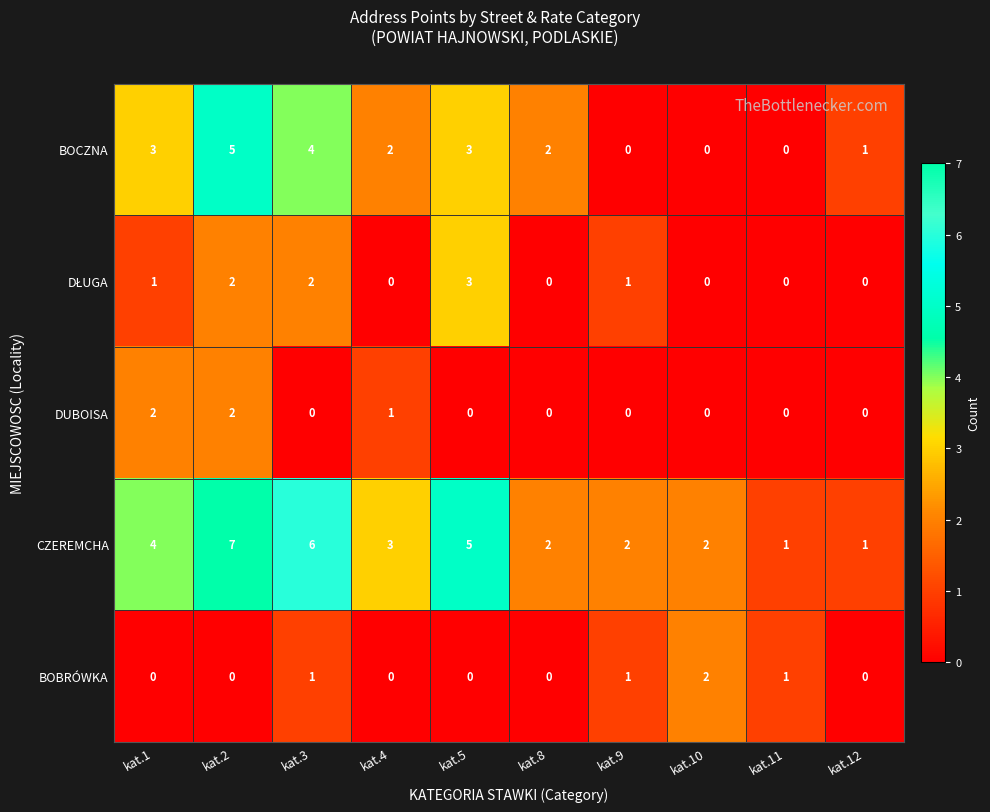

Count the number of categories in the chart.

10